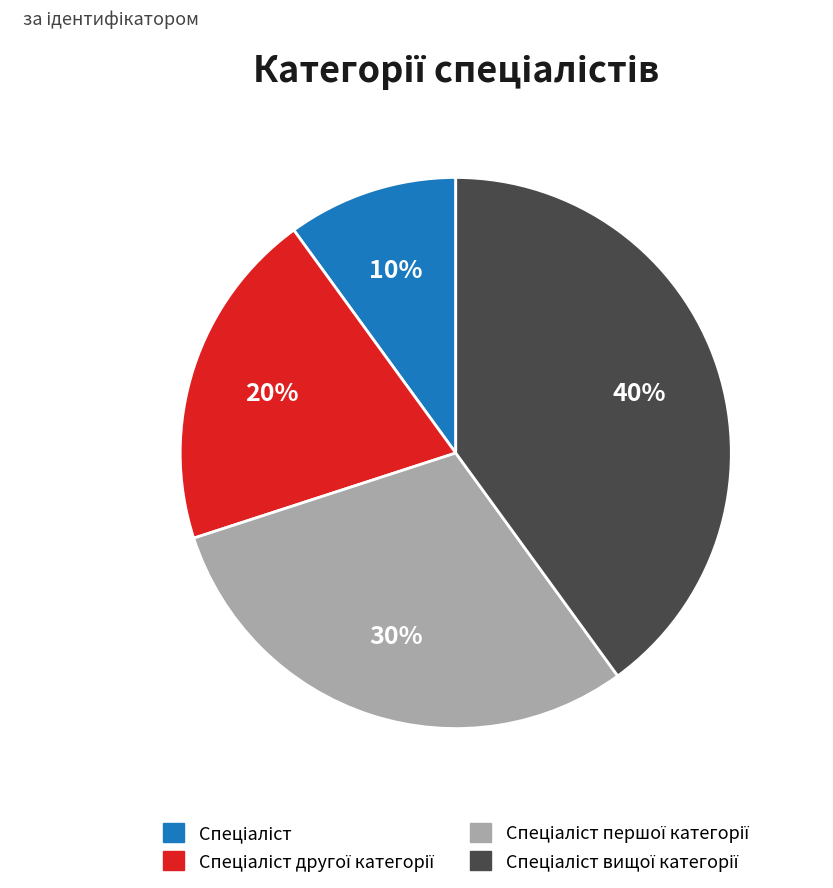

To the nearest percent, what is the average slice percentage?

25%